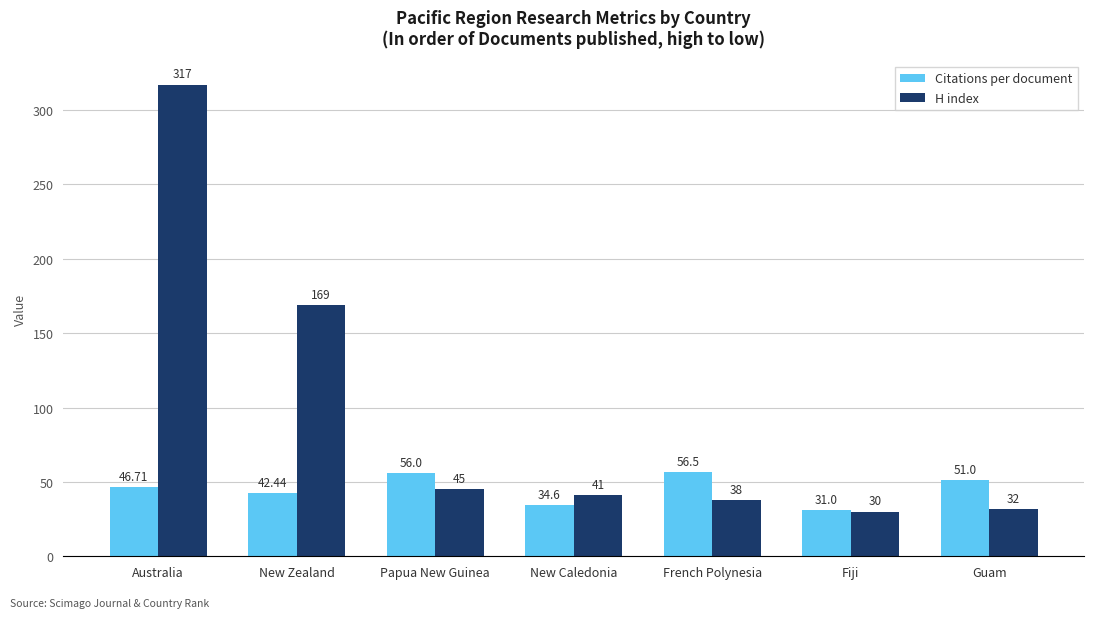

Reading left to right, extract all data points from this chart.

Citations per document: Australia=46.7	New Zealand=42.4	Papua New Guinea=56.0	New Caledonia=34.6	French Polynesia=56.5	Fiji=31.0	Guam=51.0
H index: Australia=317.0	New Zealand=169.0	Papua New Guinea=45.0	New Caledonia=41.0	French Polynesia=38.0	Fiji=30.0	Guam=32.0